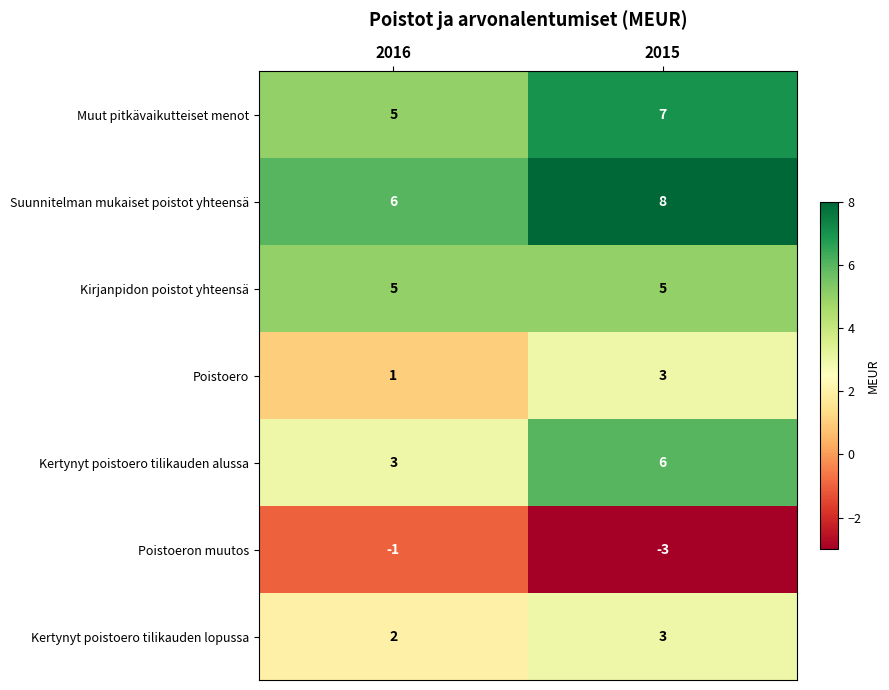

What is the greatest value displayed?

8